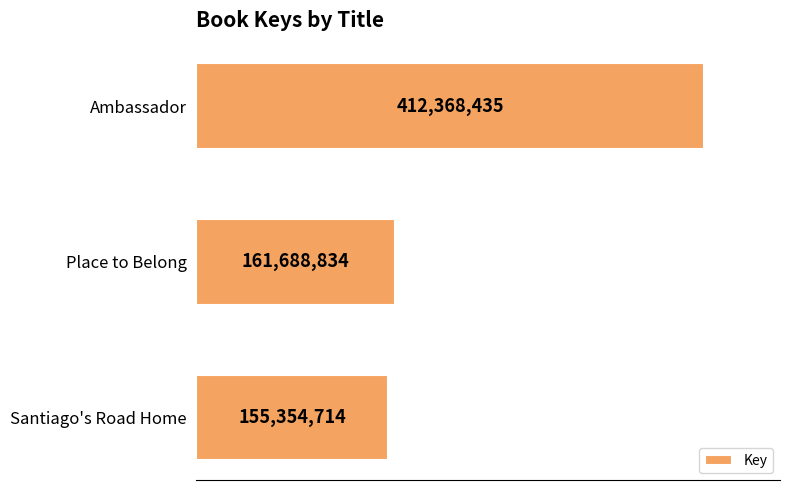

Does the chart contain any negative values?

No